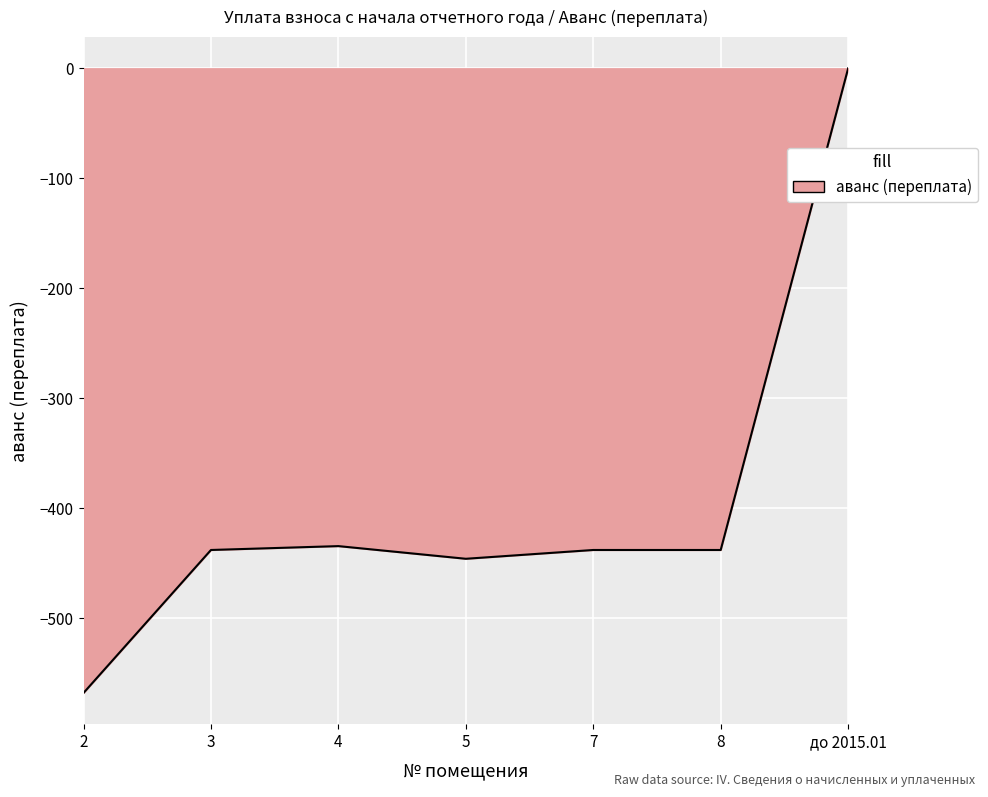

What is the difference between the values at 7 and 5?

8.0